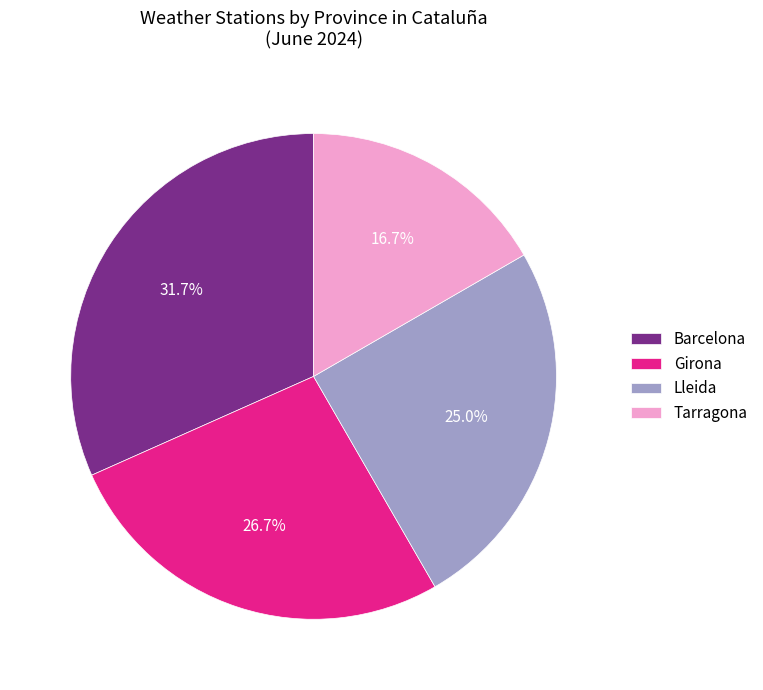

Is it true that Tarragona is 11% of the pie?

False